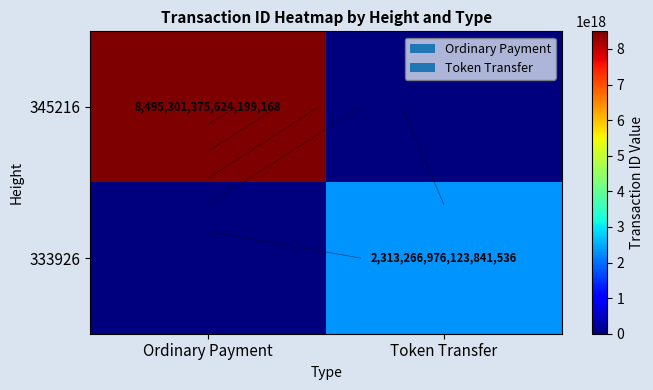

What is the difference between the maximum and minimum values in the 333926 series?

2313266976123841536